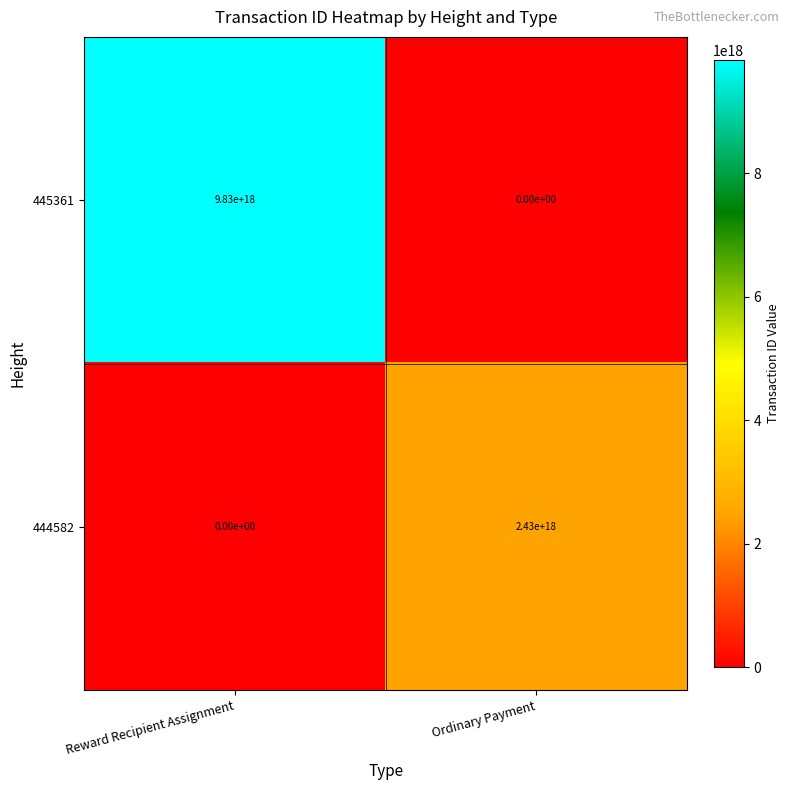

Is the value of 444582 at Ordinary Payment greater than the value of 445361 at Ordinary Payment?

Yes